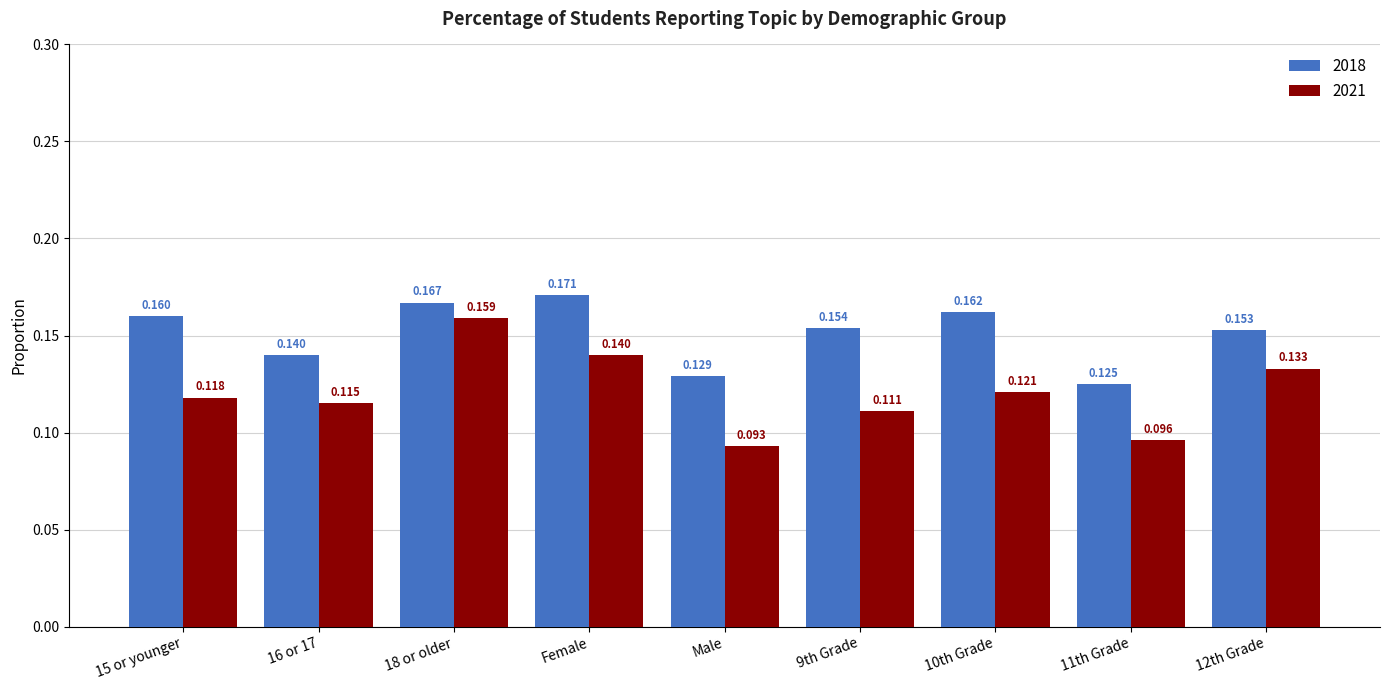

True or false: 2021 has a value of 0.2 at 12th Grade.

False